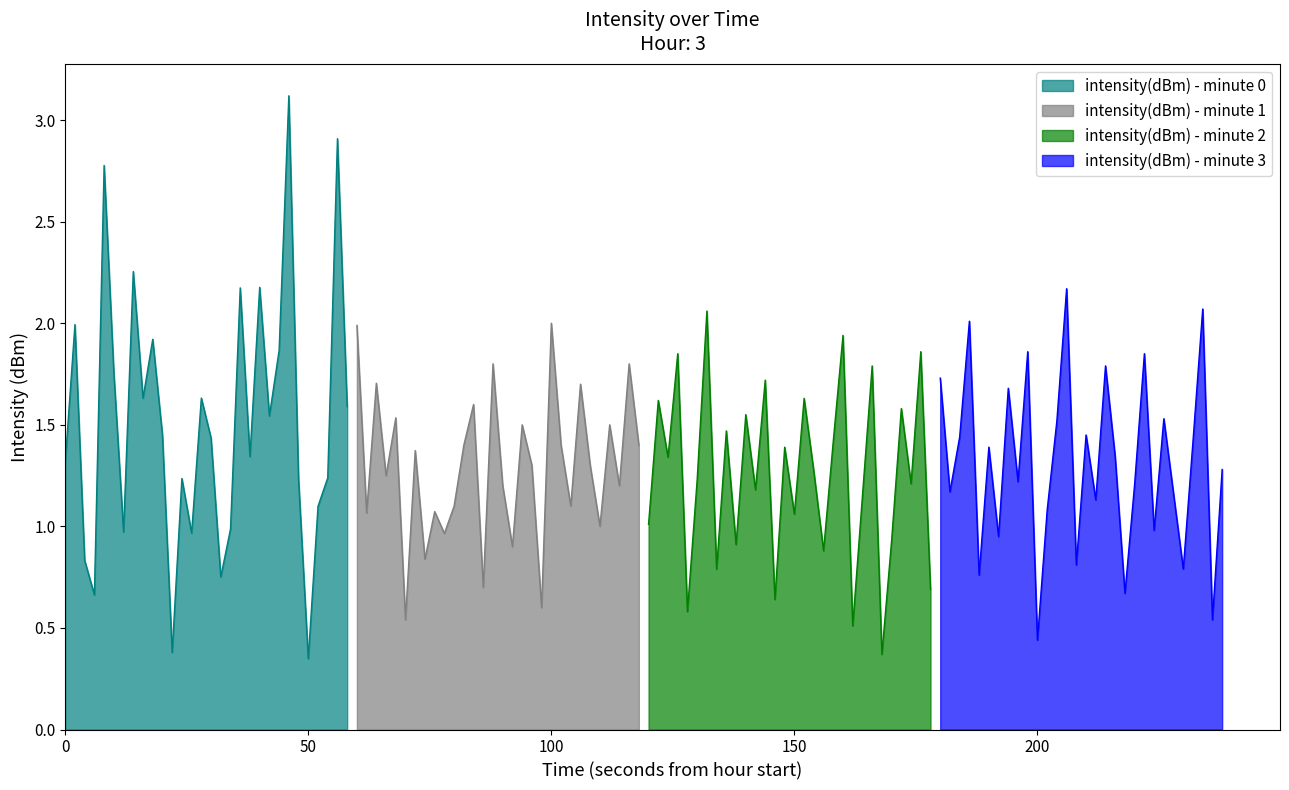

How many categories are shown in the chart?

30